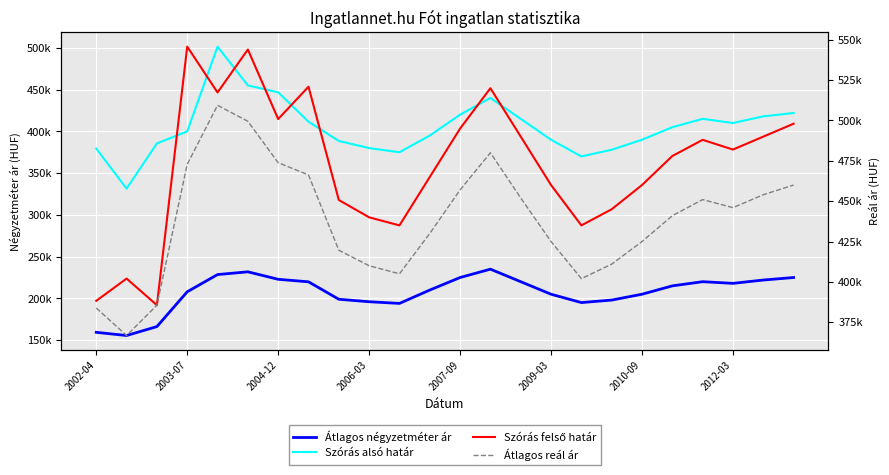

True or false: Szórás felső határ has more than 0 interior local peaks.

True